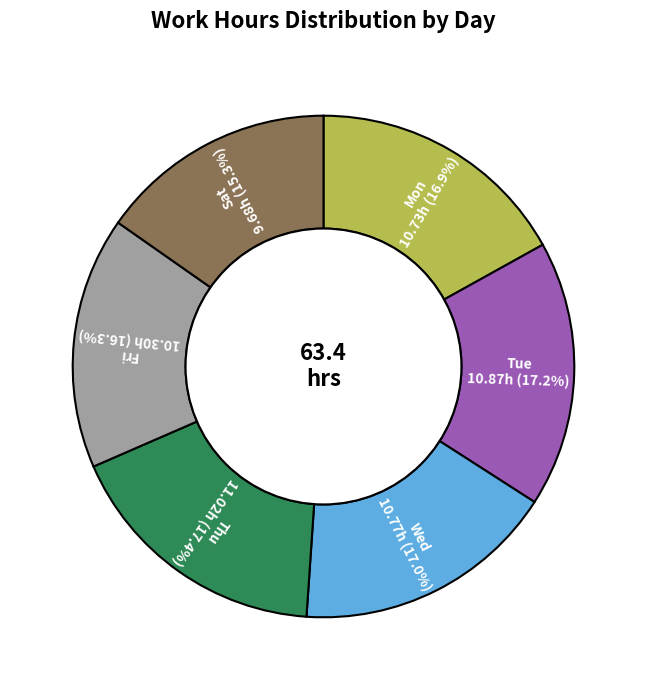

What is the ratio of the value at Mon to the value at Tue?

1.0